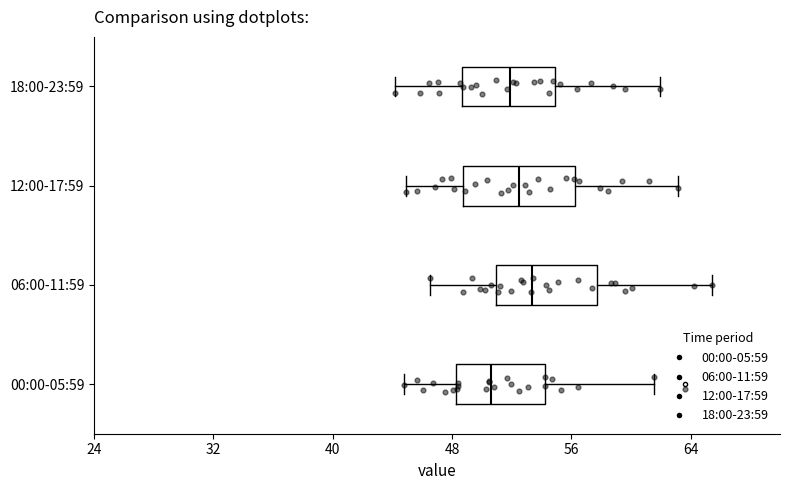

Reading bottom to top, read every box against the x-axis: the position of its median line, the range the box covers, and the ends of its whiskers. The values are not printed on the chart, so give them approximately, as read against the axis.

00:00-05:59: median 51, box 48 to 54, whiskers 45 to 62
06:00-11:59: median 53, box 51 to 58, whiskers 47 to 65
12:00-17:59: median 52, box 49 to 56, whiskers 45 to 63
18:00-23:59: median 52, box 49 to 55, whiskers 44 to 62